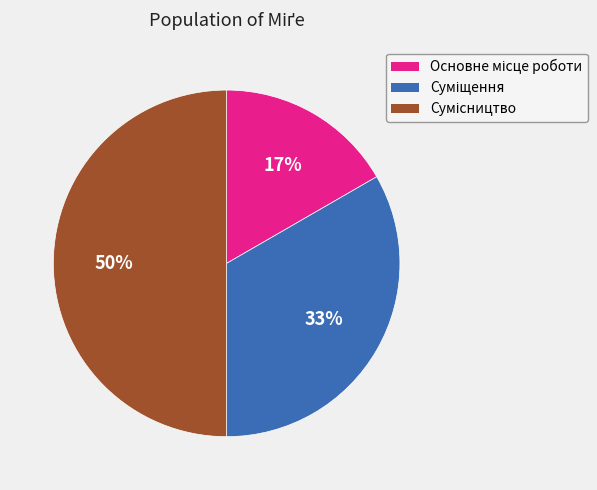

To the nearest percent, what is the difference between the largest and smallest slice percentages?

33%